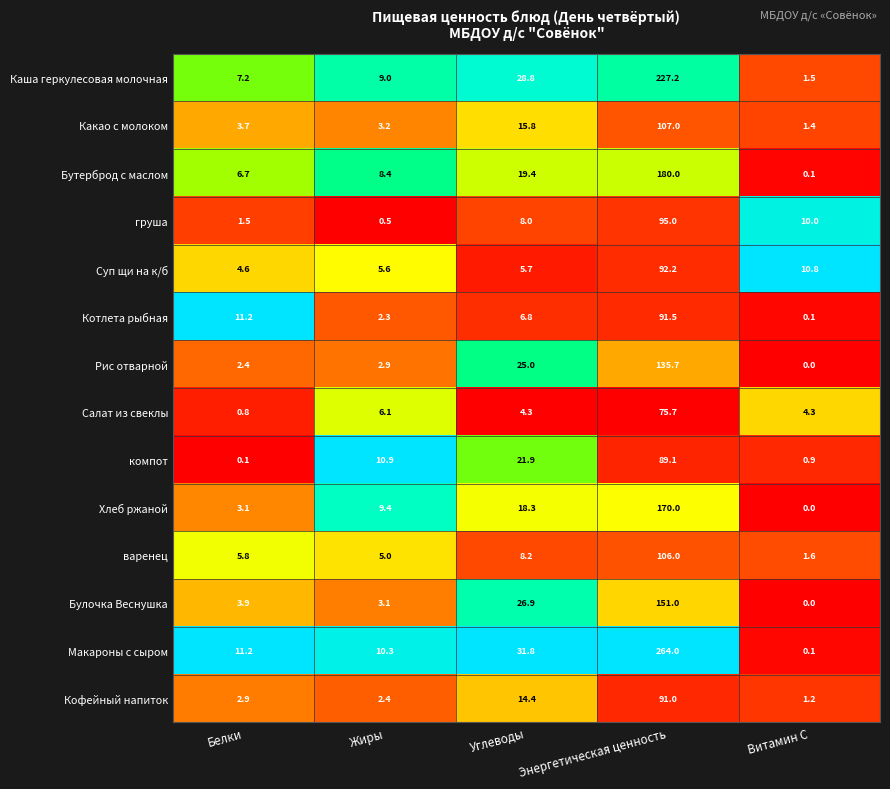

Which category has the highest value across all series?

Энергетическая ценность